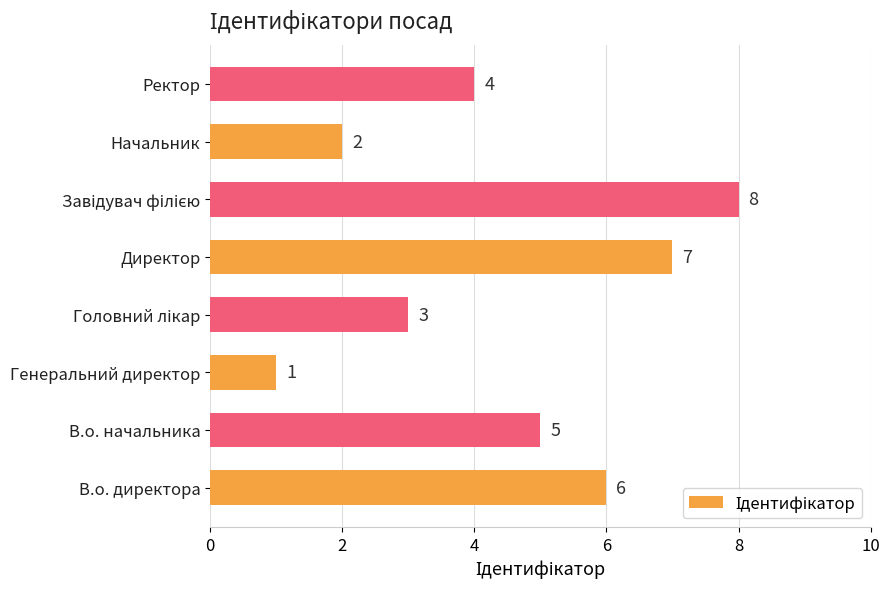

What is the approximate value at Ректор?

4